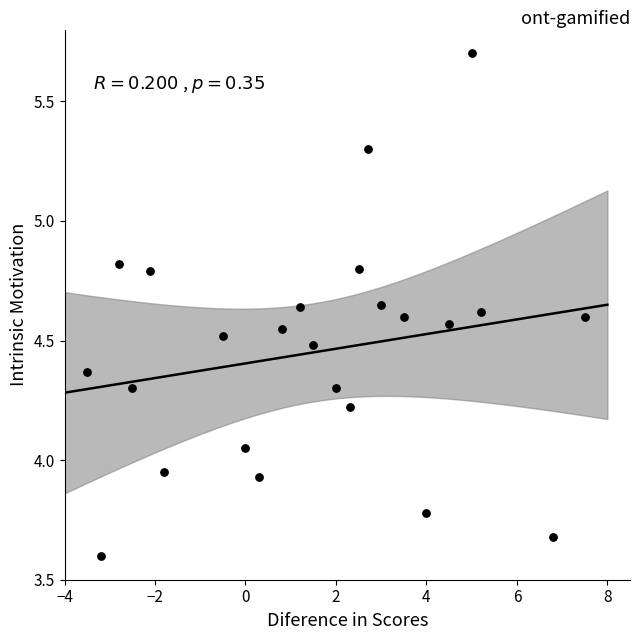

What is the range of Y values (max minus min)?

2.1